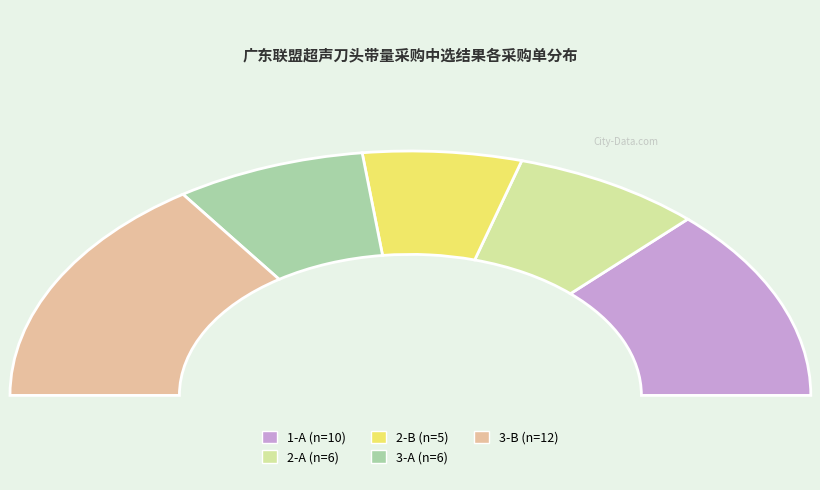

To the nearest percent, what portion does 3-A represent?

15%